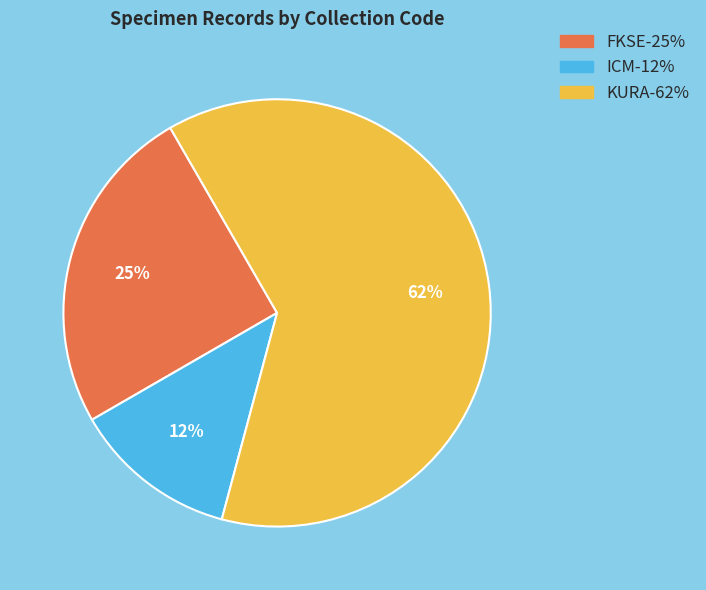

Does any single category account for the majority?

Yes